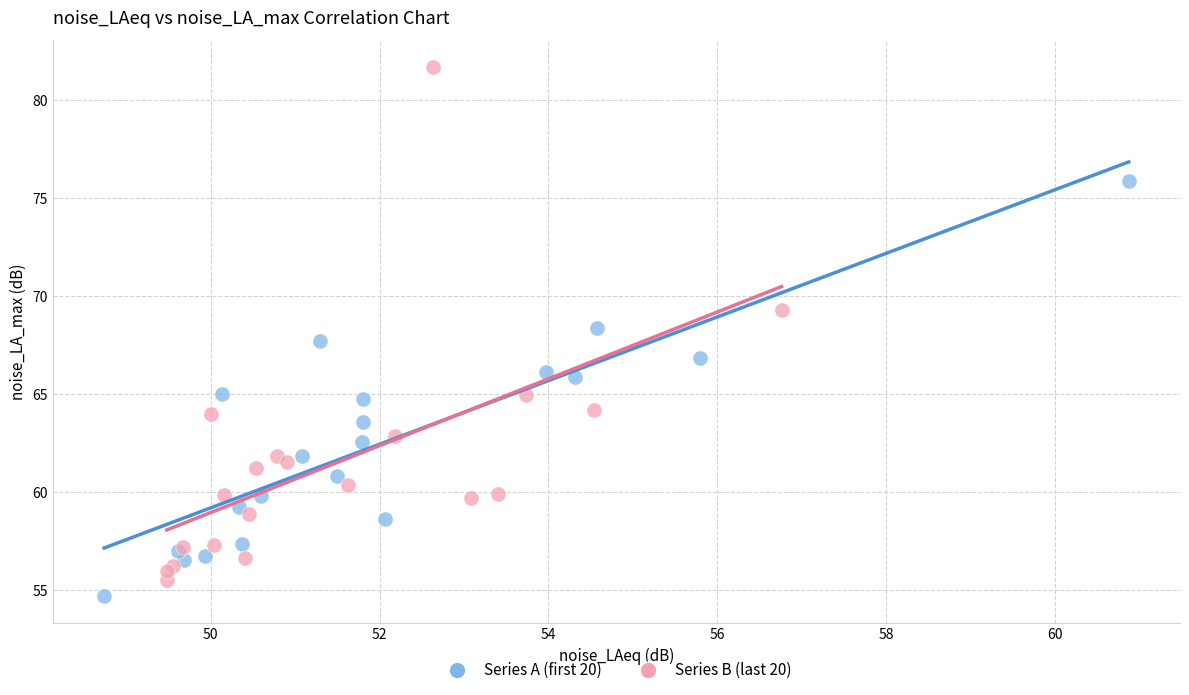

What are all the series names shown in the legend?

Series A (first 20), Series B (last 20)